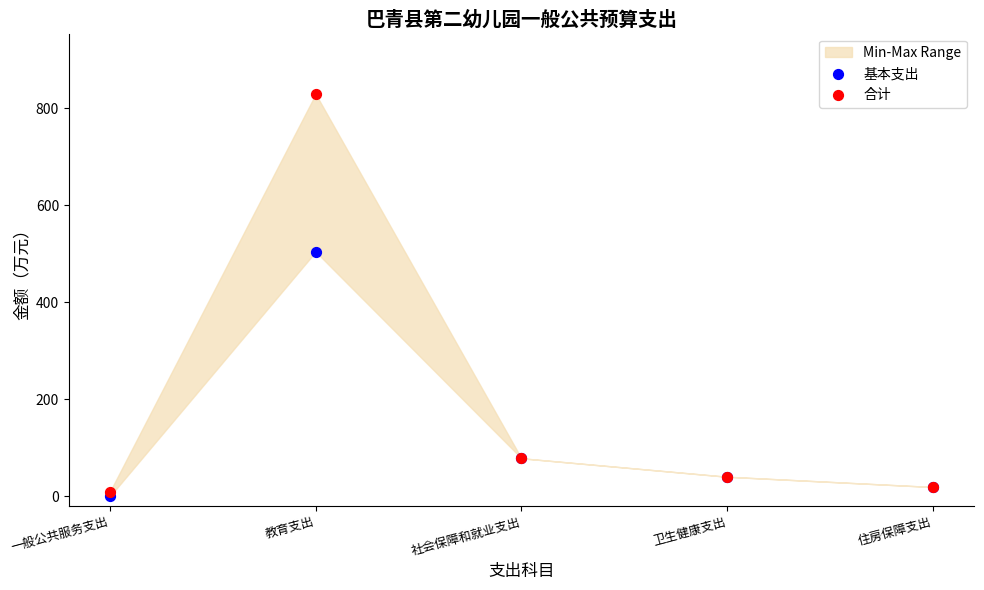

Which series reaches the maximum Y coordinate?

合计